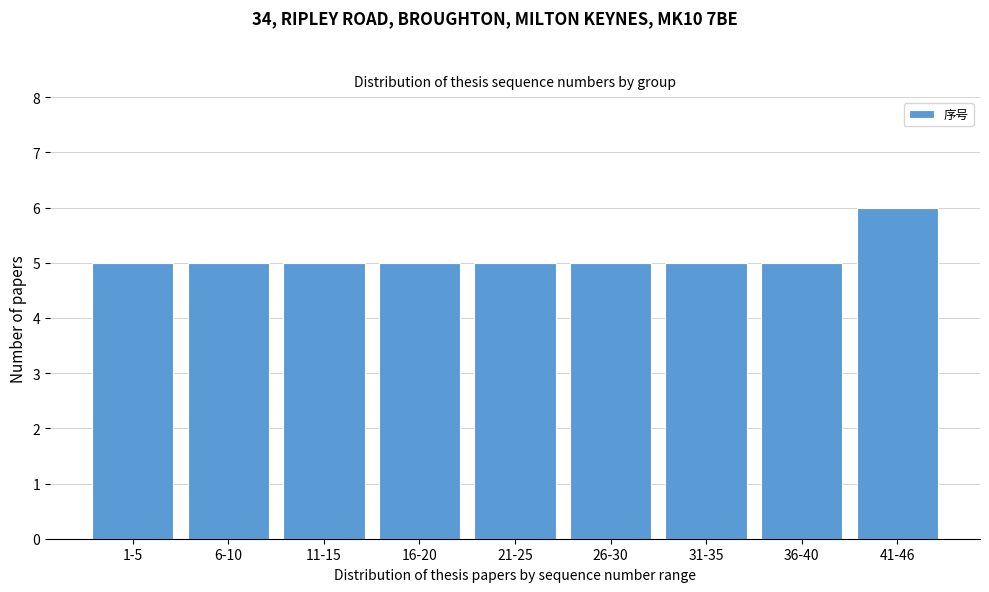

Reading left to right, transcribe all the data shown in this chart.

5	5	5	5	5	5	5	5	6